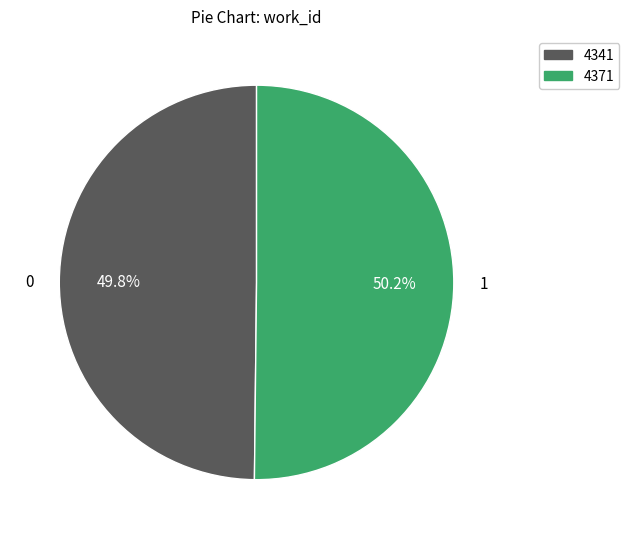

What is the ratio of the value at 0 to the value at 1?

1.0